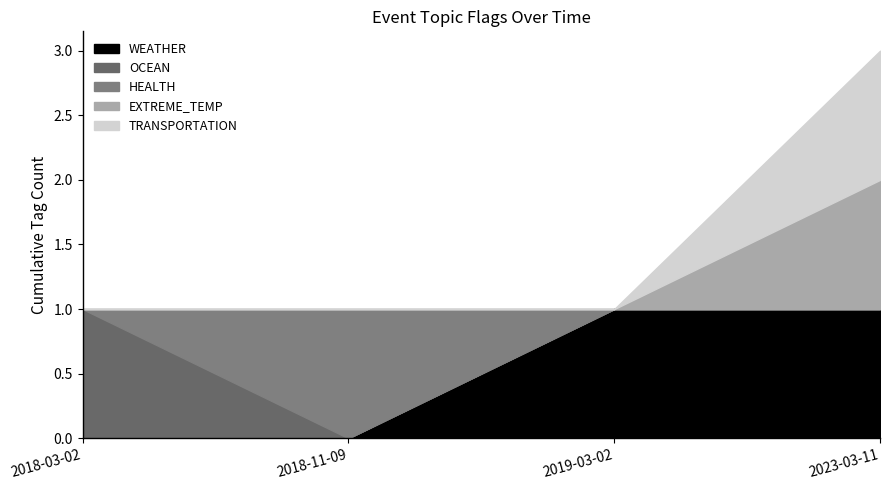

Which series has the widest spread of values?

WEATHER